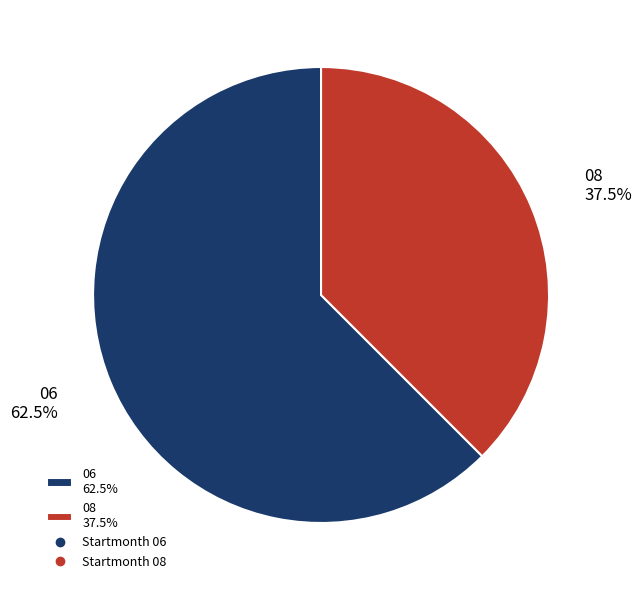

Which category has the biggest portion of the pie?

06